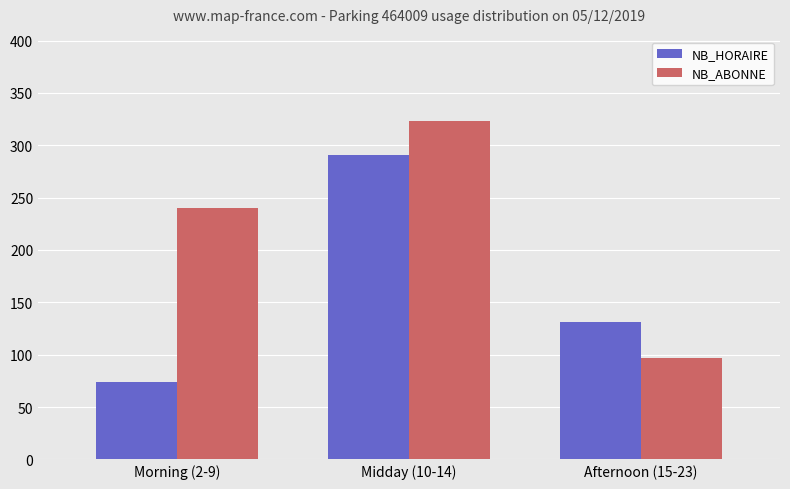

What is the total value across all series at Midday (10-14)?

614